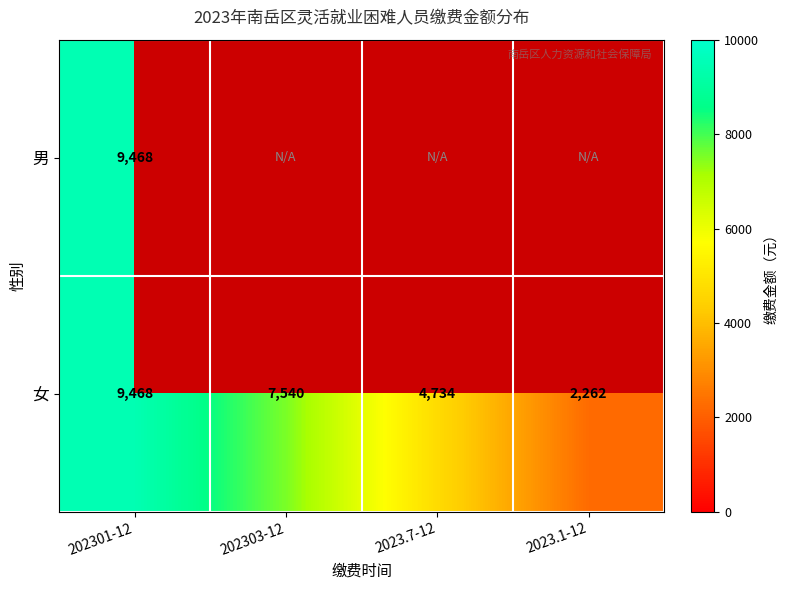

What is the average value of the 女 series?

6001